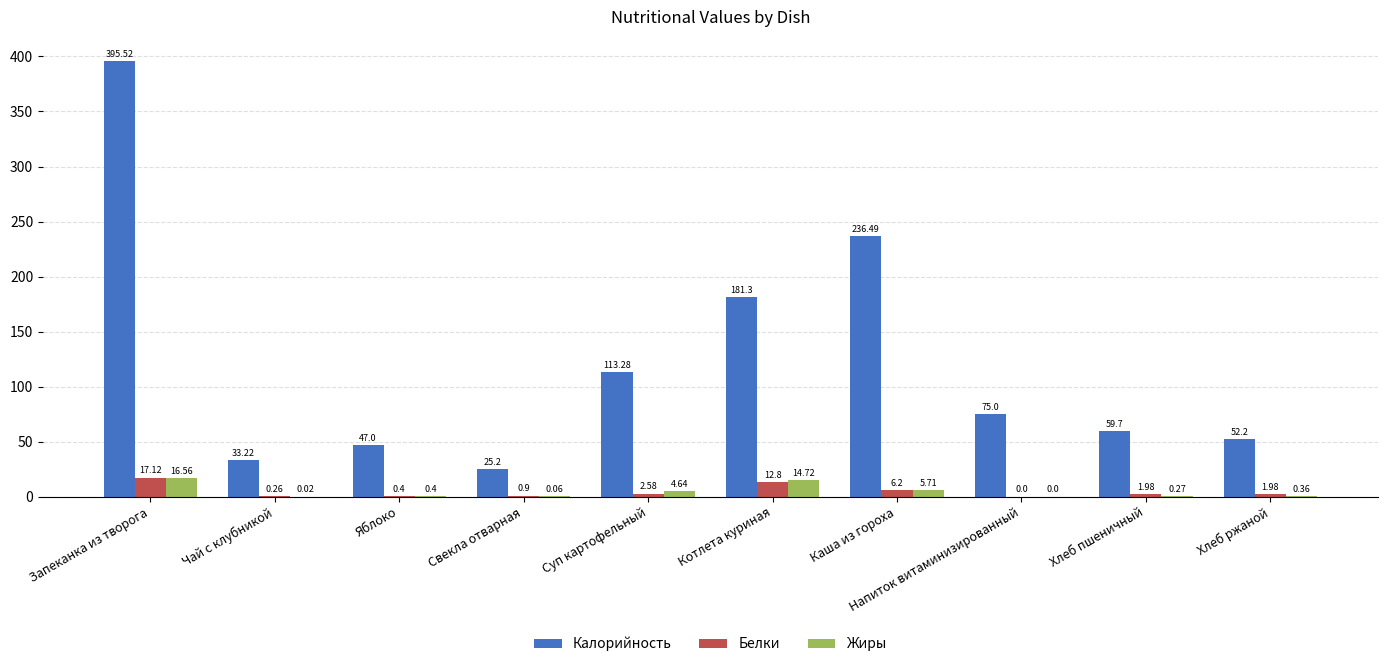

At which label is Белки closest to 8?

Каша из гороха